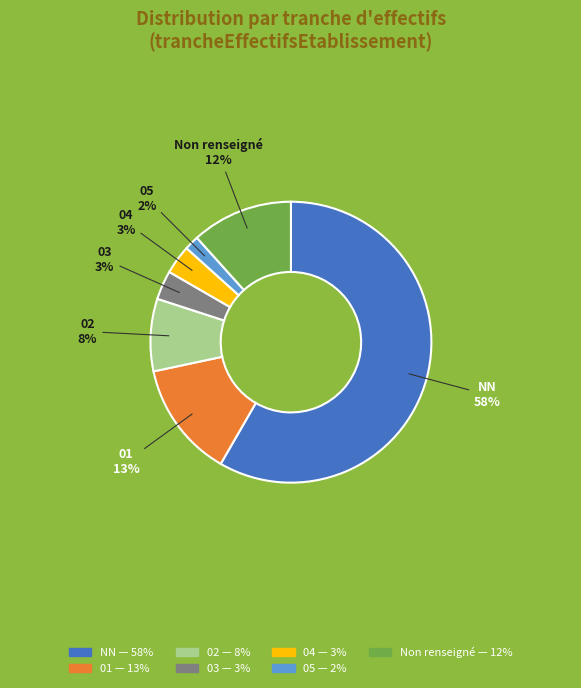

Does any single category account for the majority?

Yes